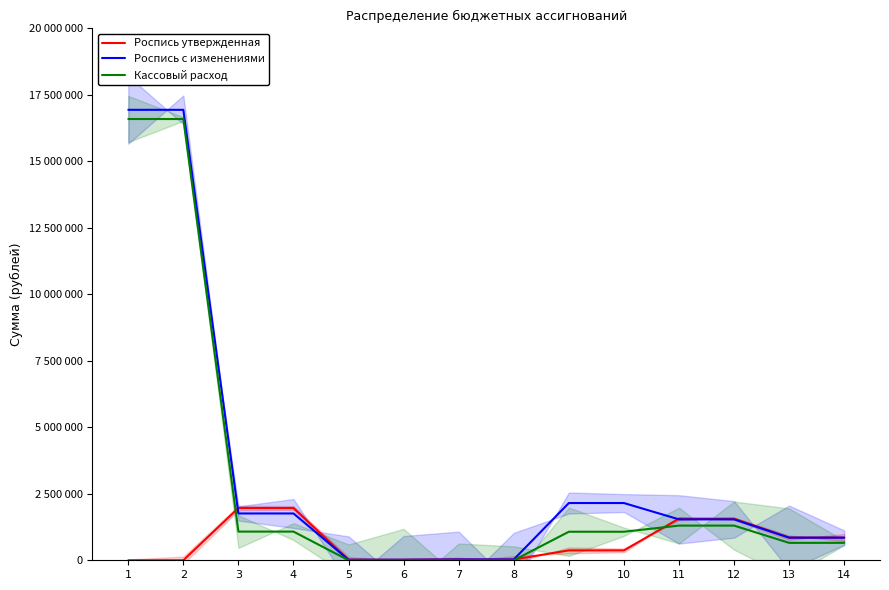

Rank the series at 11 from lowest to highest value.

Кассовый расход, Роспись с изменениями, Роспись утвержденная